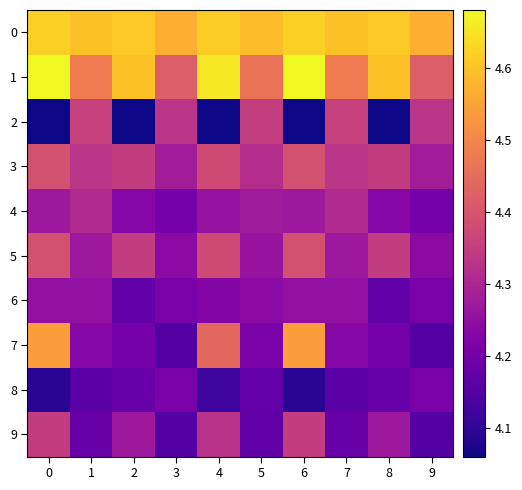

Reading left to right, list all the values displayed in this chart.

0: 0=4.6	1=4.6	2=4.6	3=4.6	4=4.6	5=4.6	6=4.6	7=4.6	8=4.6	9=4.6
1: 0=4.7	1=4.5	2=4.6	3=4.4	4=4.7	5=4.5	6=4.7	7=4.5	8=4.6	9=4.4
2: 0=4.1	1=4.4	2=4.1	3=4.3	4=4.1	5=4.4	6=4.1	7=4.4	8=4.1	9=4.3
3: 0=4.4	1=4.3	2=4.3	3=4.3	4=4.4	5=4.3	6=4.4	7=4.3	8=4.3	9=4.3
4: 0=4.3	1=4.3	2=4.2	3=4.2	4=4.3	5=4.3	6=4.3	7=4.3	8=4.2	9=4.2
5: 0=4.4	1=4.3	2=4.3	3=4.2	4=4.4	5=4.3	6=4.4	7=4.3	8=4.3	9=4.2
6: 0=4.2	1=4.2	2=4.2	3=4.2	4=4.2	5=4.2	6=4.2	7=4.2	8=4.2	9=4.2
7: 0=4.5	1=4.2	2=4.2	3=4.2	4=4.4	5=4.2	6=4.5	7=4.2	8=4.2	9=4.2
8: 0=4.1	1=4.2	2=4.2	3=4.2	4=4.1	5=4.2	6=4.1	7=4.2	8=4.2	9=4.2
9: 0=4.3	1=4.2	2=4.3	3=4.2	4=4.3	5=4.2	6=4.3	7=4.2	8=4.3	9=4.2